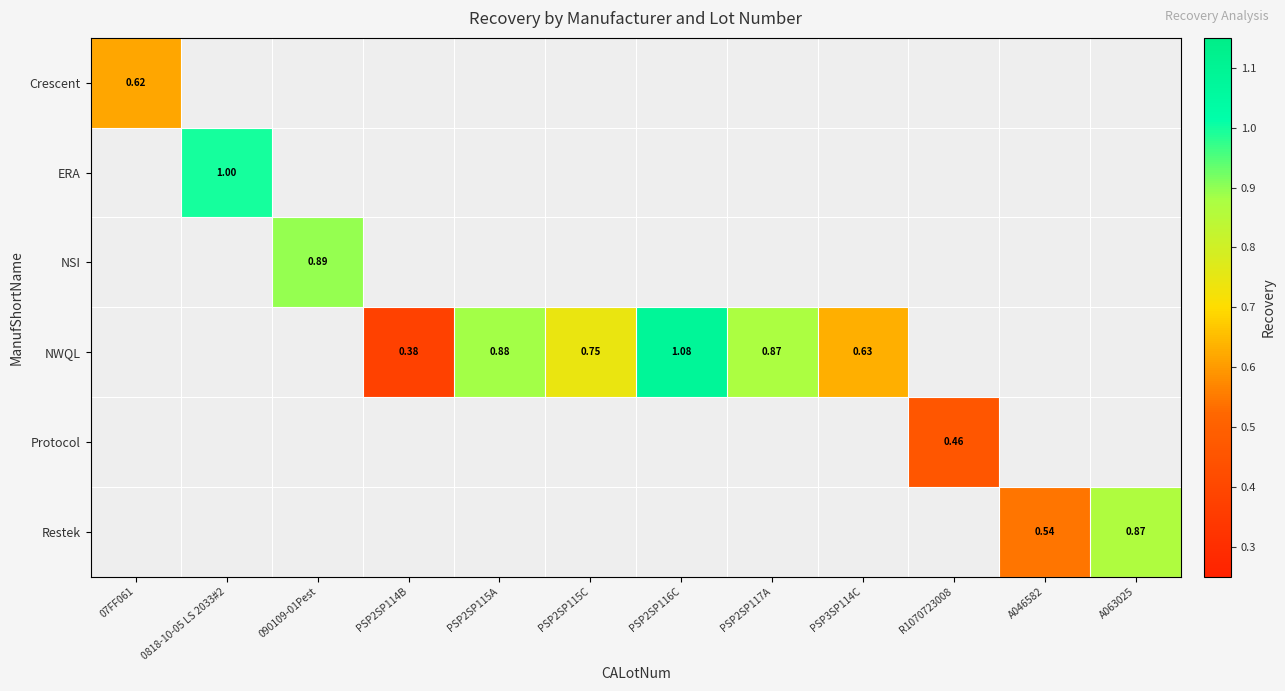

What is the minimum value shown in the chart?

0.4